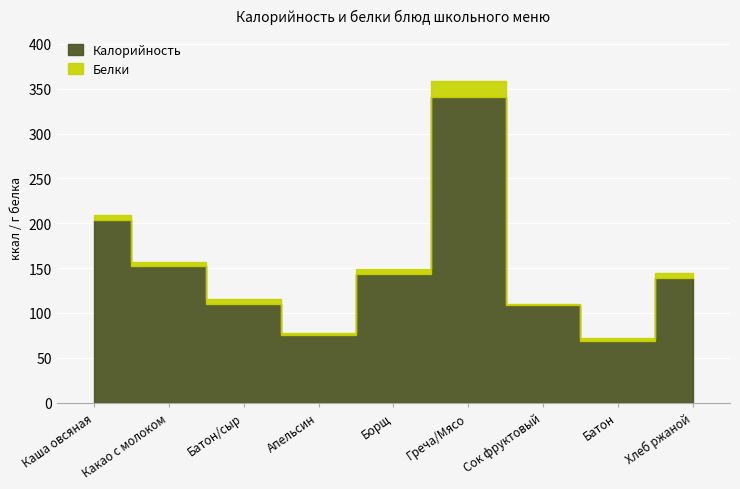

In Белки, how many points are lower than both neighbors (excluding endpoints)?

2